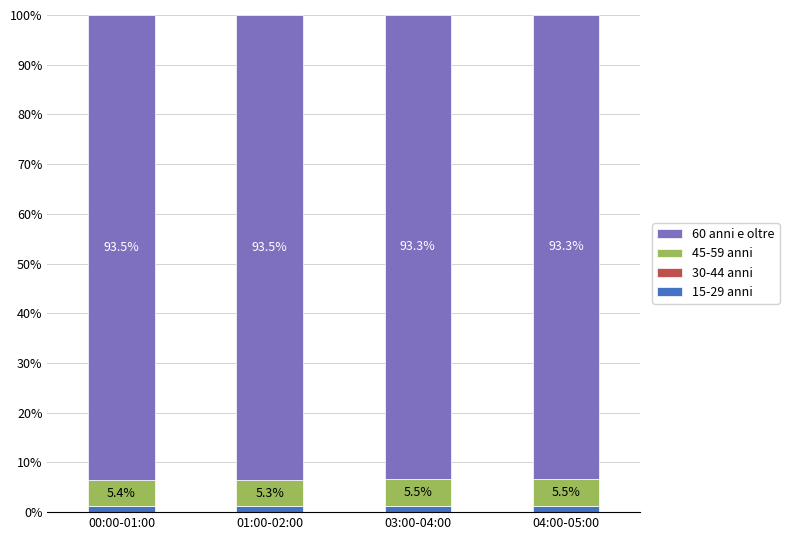

What is the total value across all series at 03:00-04:00?

100.0